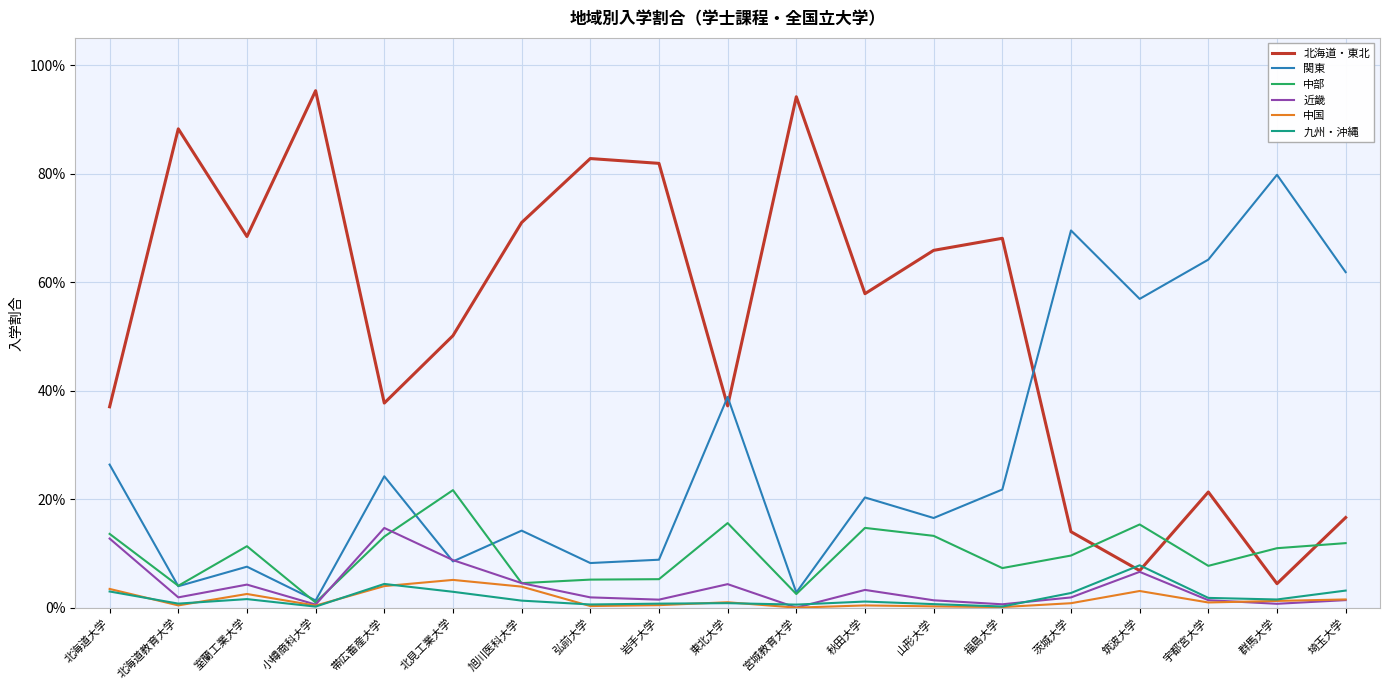

Does the chart have visible grid lines?

Yes